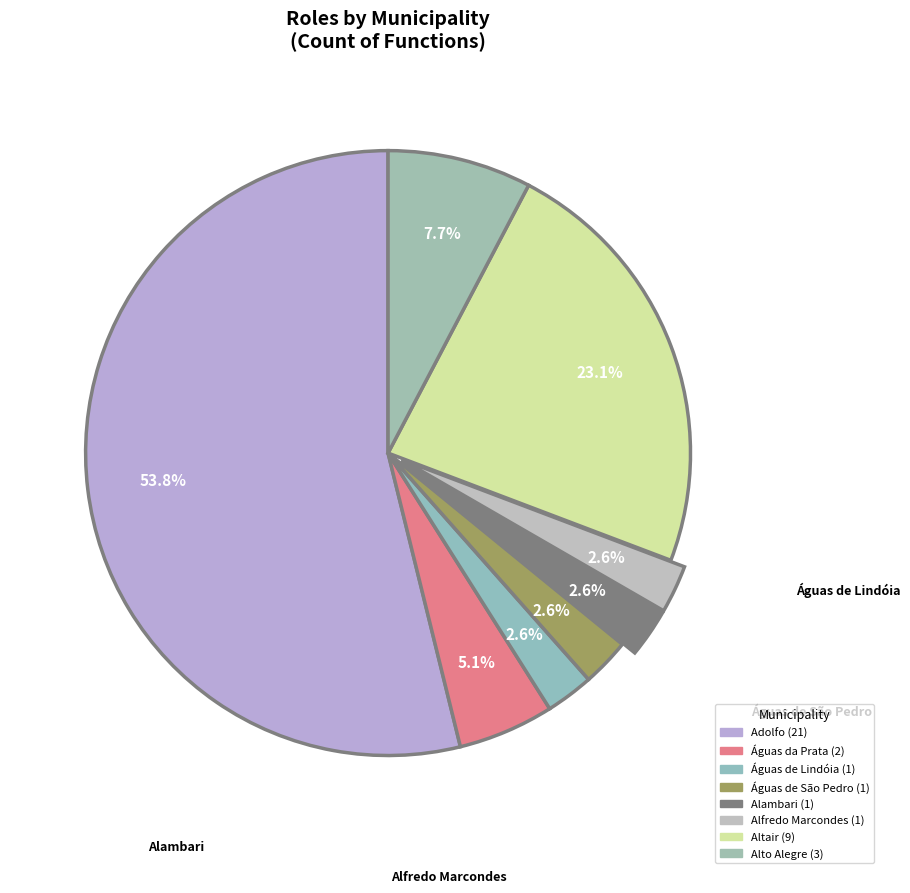

True or false: Águas de Lindóia accounts for 3% of the total.

True